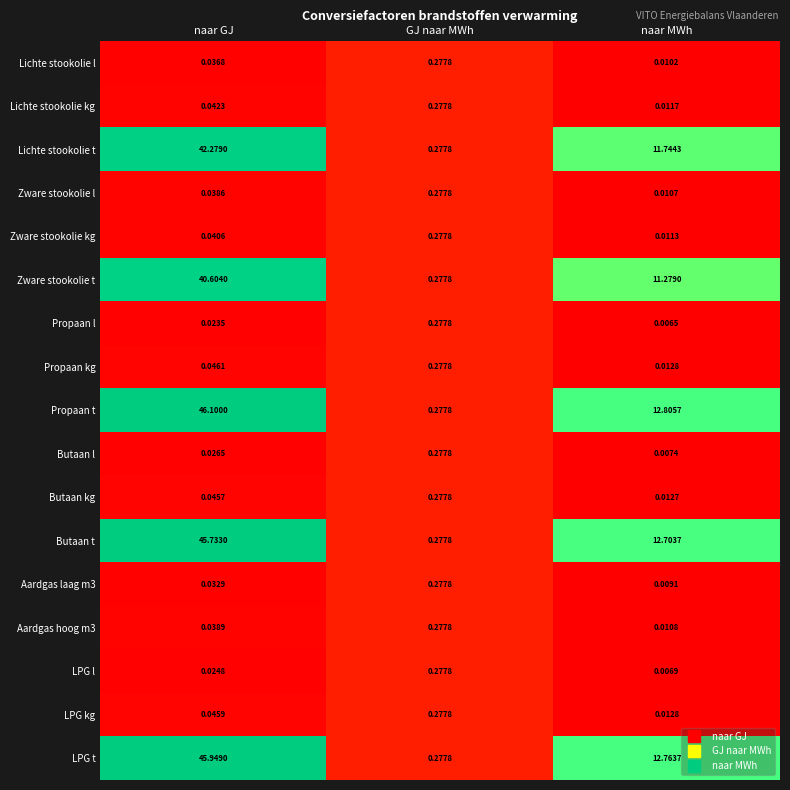

List the labels in order of Lichte stookolie t value, smallest first.

GJ naar MWh, naar MWh, naar GJ